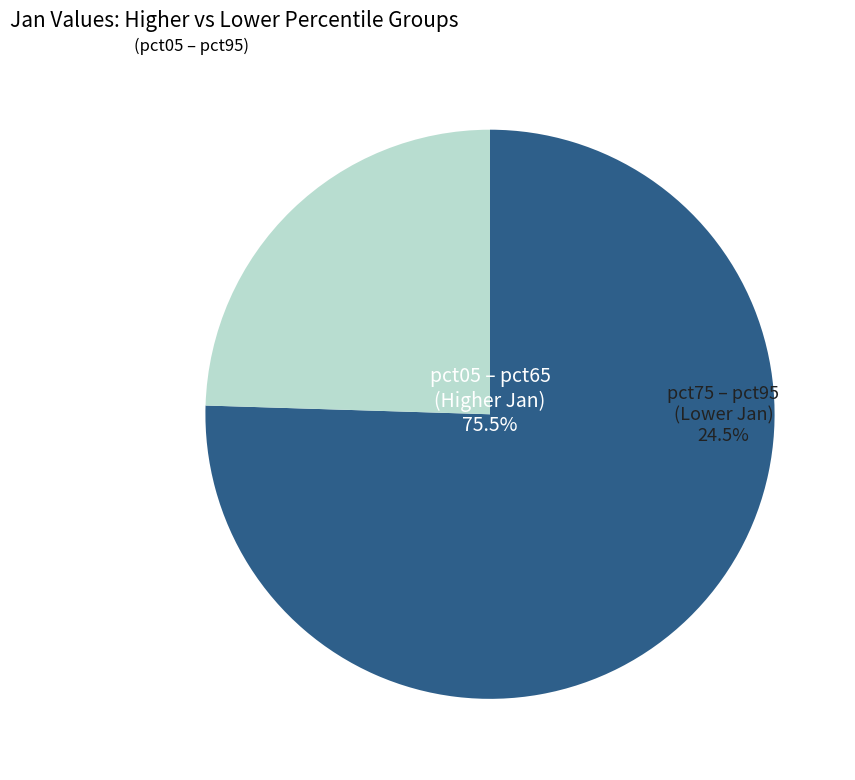

Which category has the biggest portion of the pie?

pct05